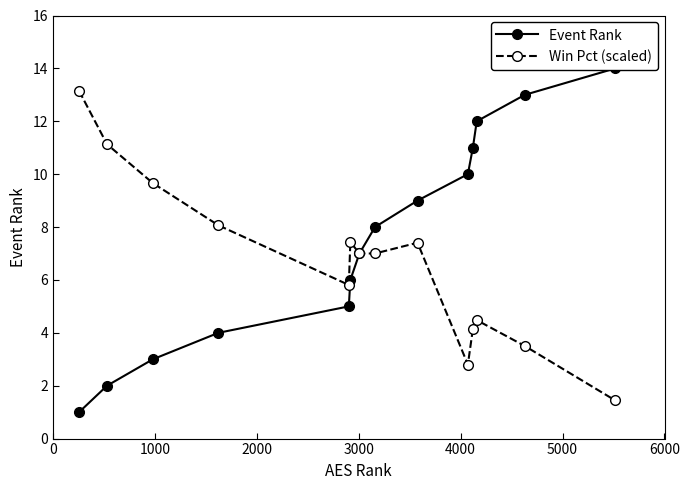

How many interior local peaks does the Win Pct (scaled) series have?

3